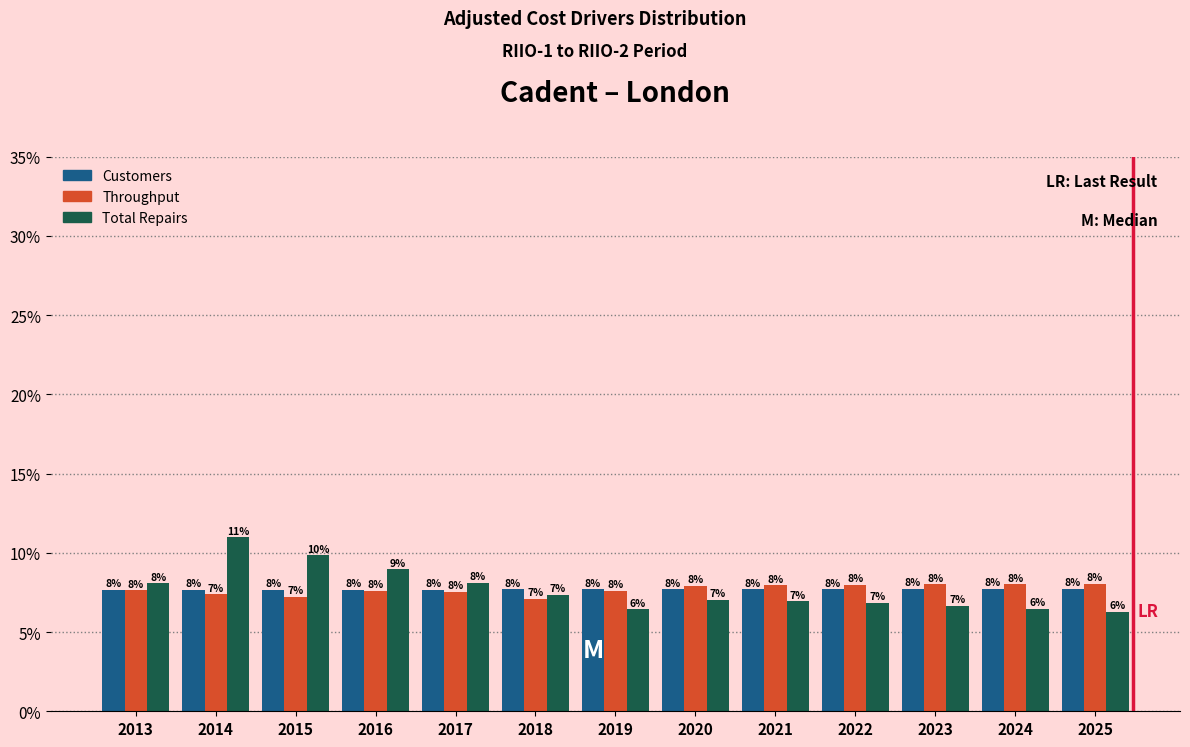

Is the value of Total Repairs at 2014 greater than the value of Throughput at 2024?

Yes